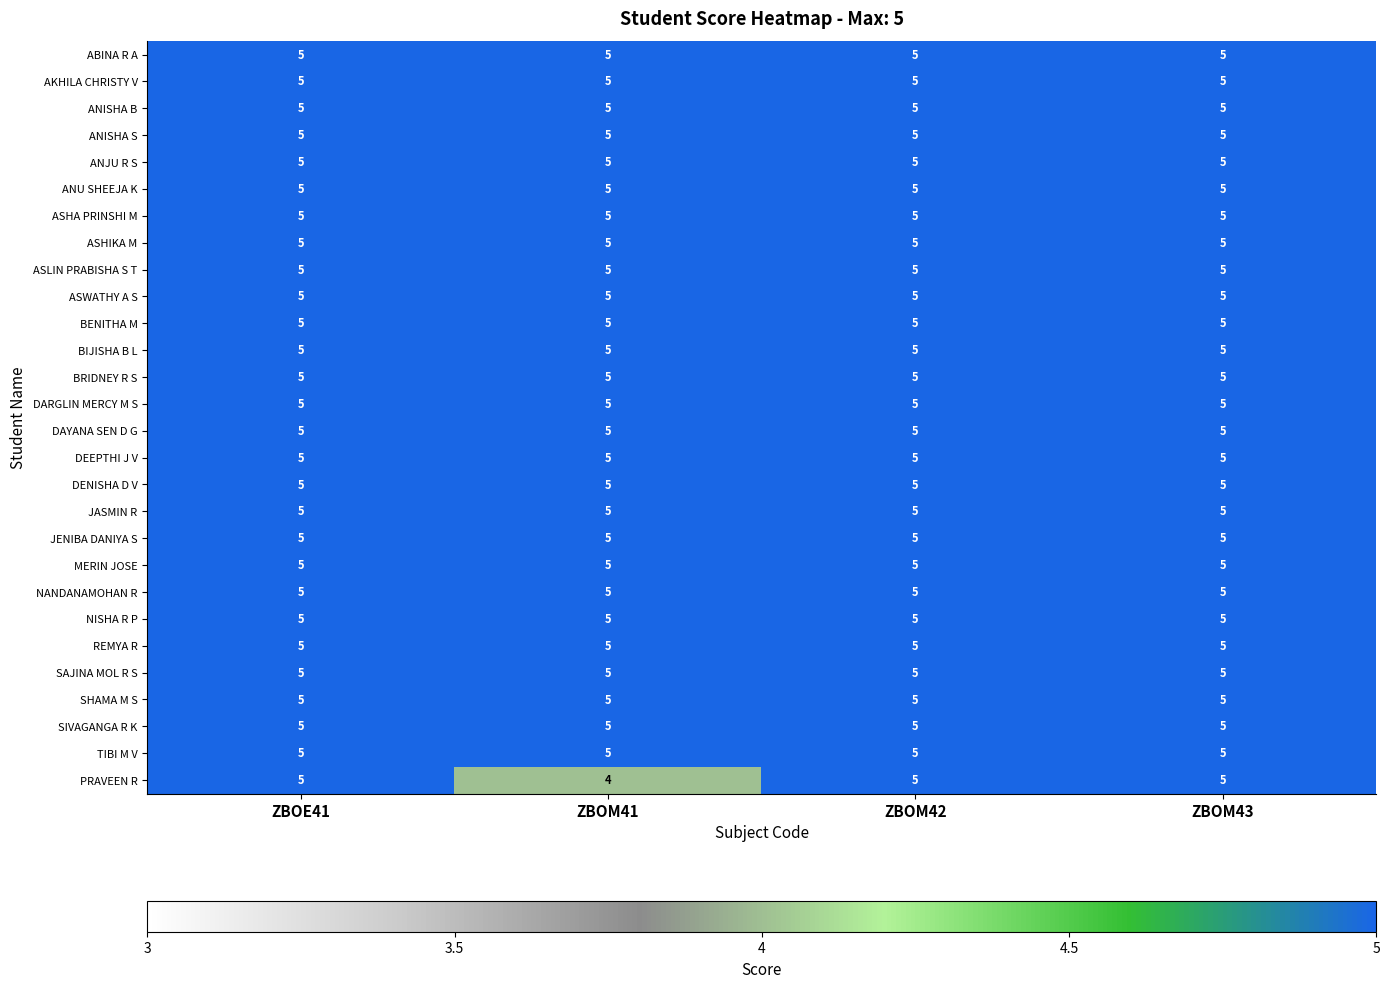

What is the sum of all DEEPTHI J V values?

20